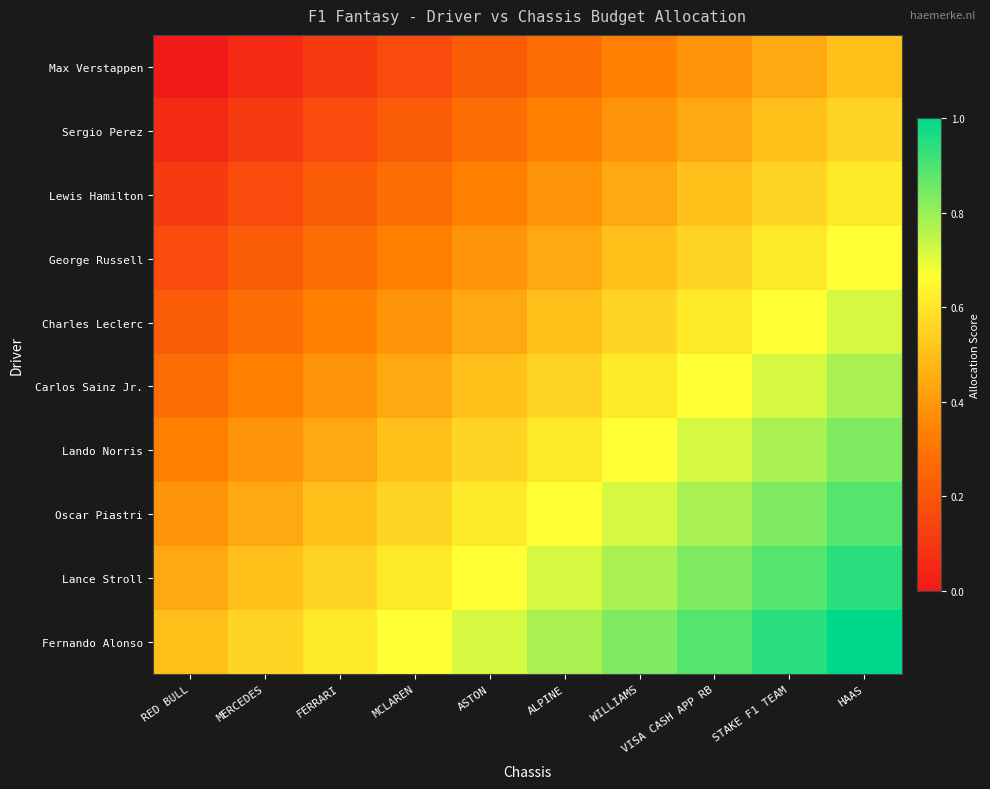

Between ASTON and WILLIAMS, which is larger?

WILLIAMS